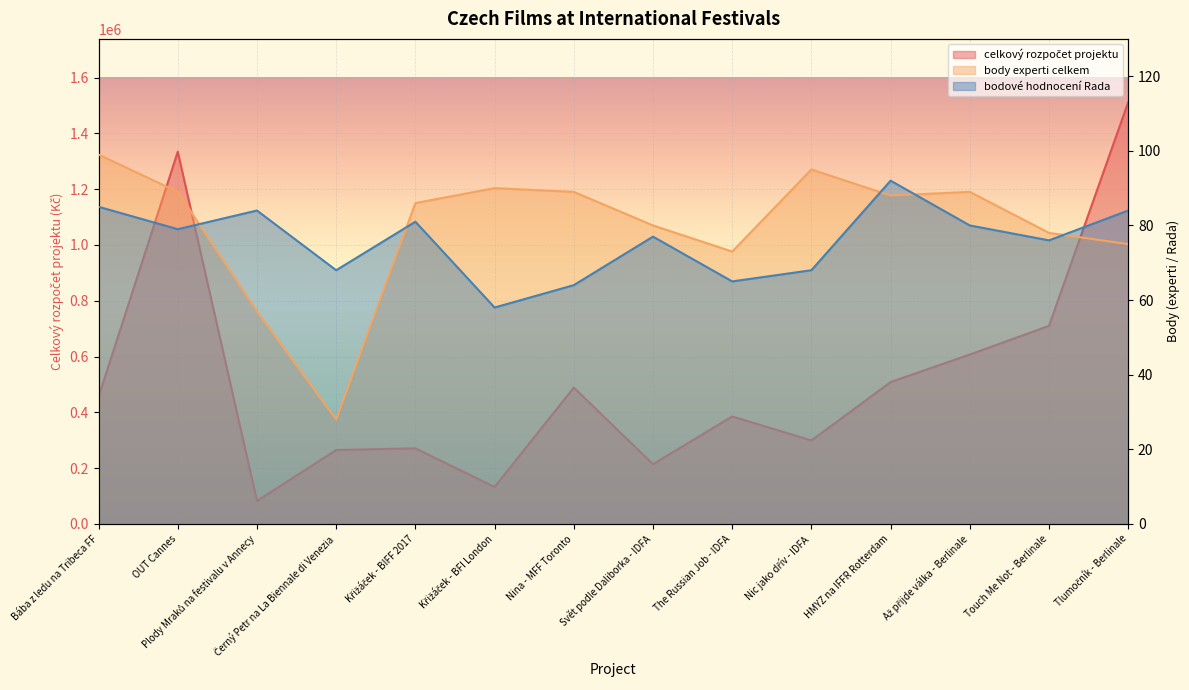

What is the total value across all series at Křižáček - BIFF 2017?

271167